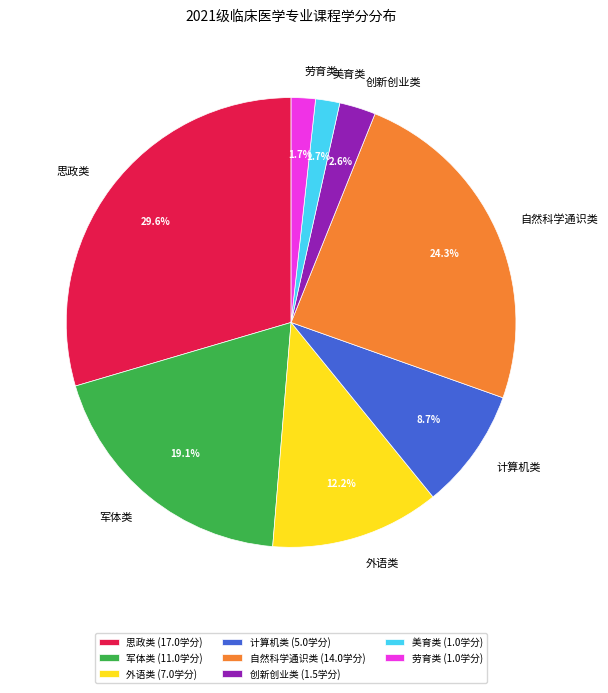

How many segments does this pie chart have?

8